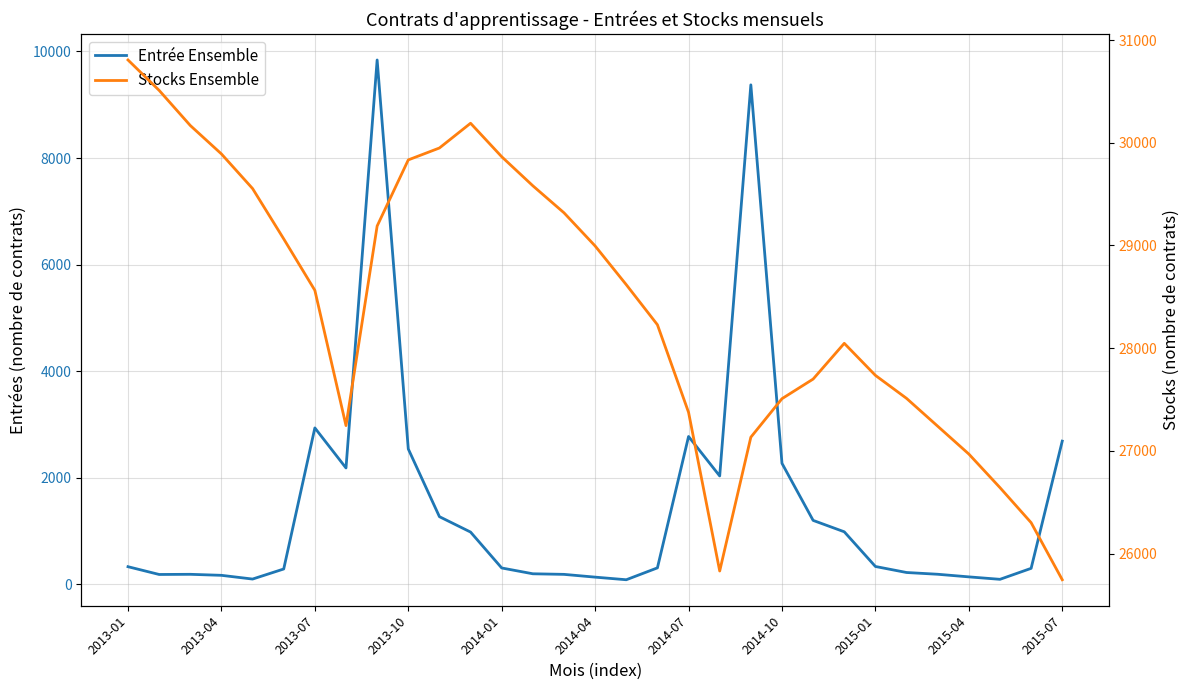

What is the greatest value displayed?

30806